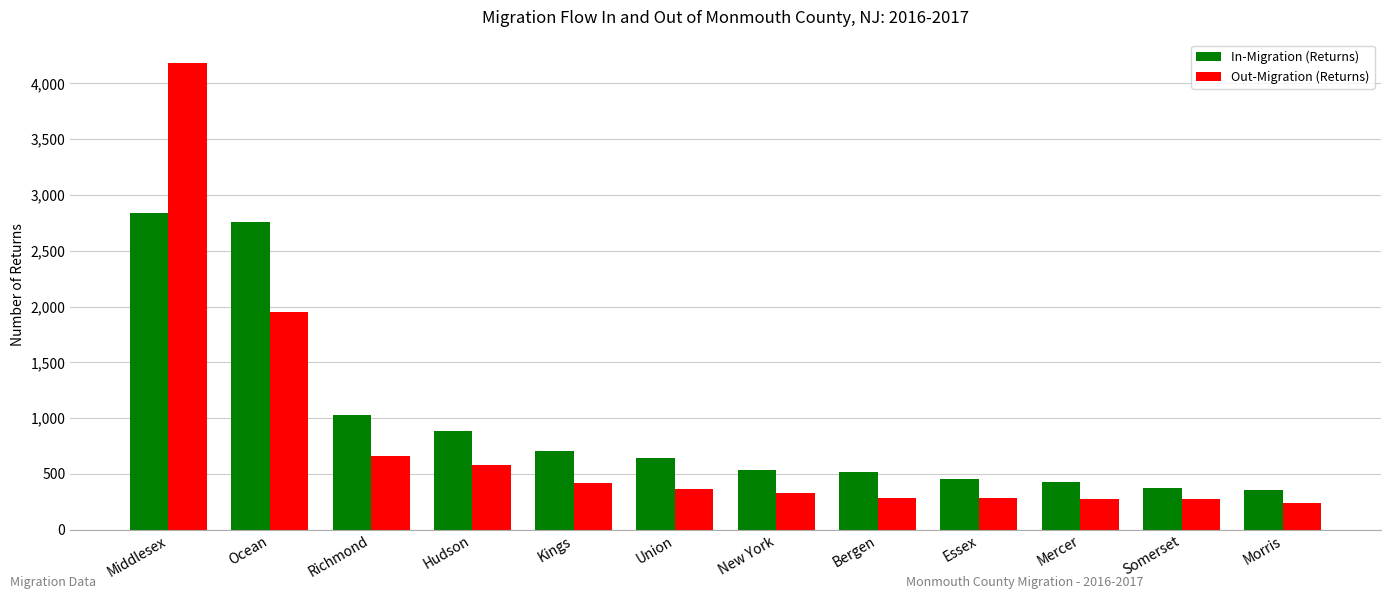

The value of Out-Migration (Returns) at Kings is 736. True or false?

False